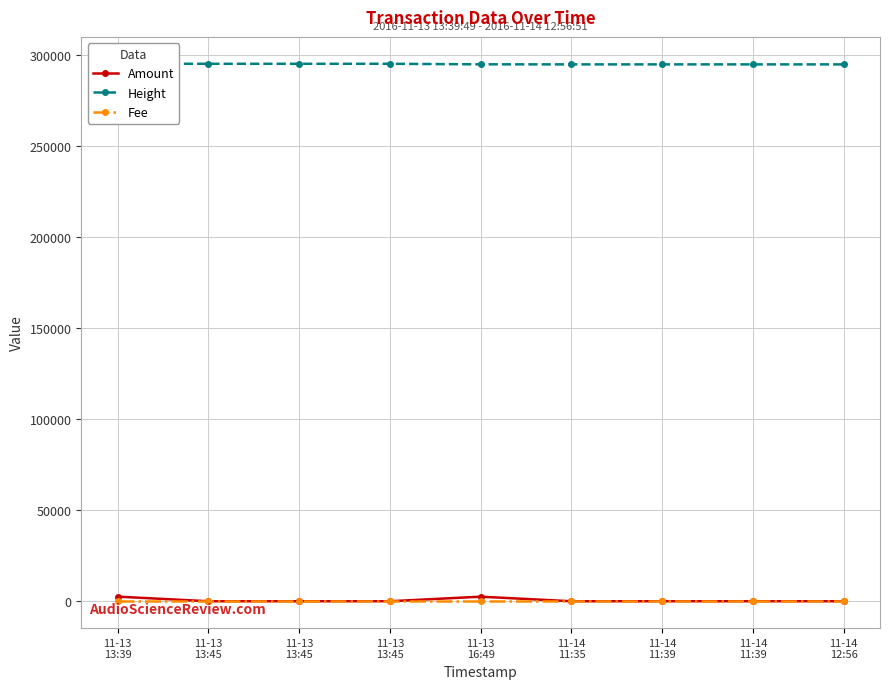

What is the highest value of the Height series?

295156.0